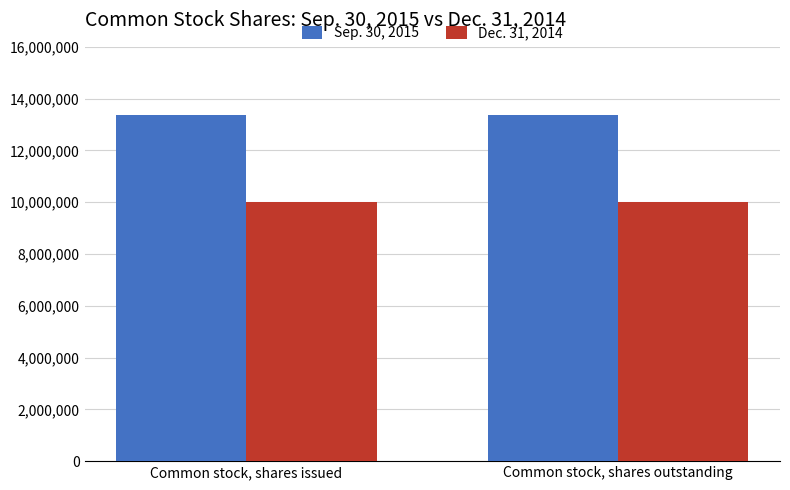

What is the maximum value shown in the chart?

13354225